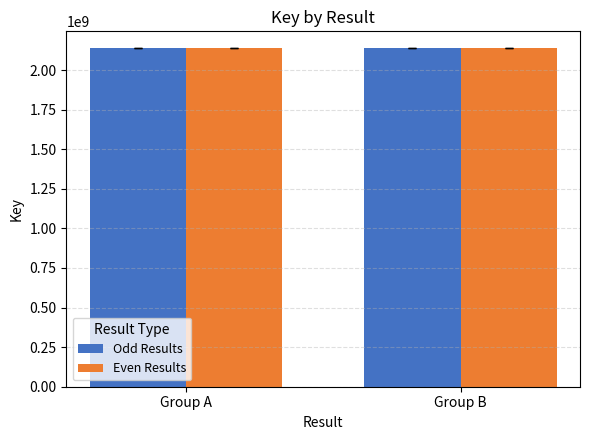

Read the Even Results value at Group A.

2137678370.7